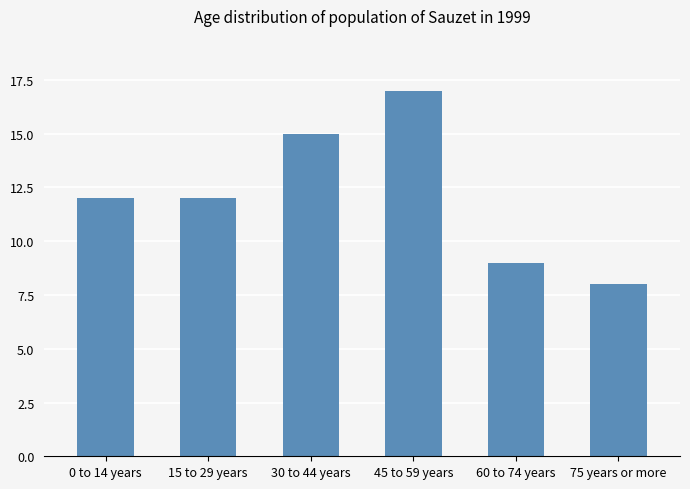

What is the sum of the values at 45 to 59 years and 0 to 14 years?

29